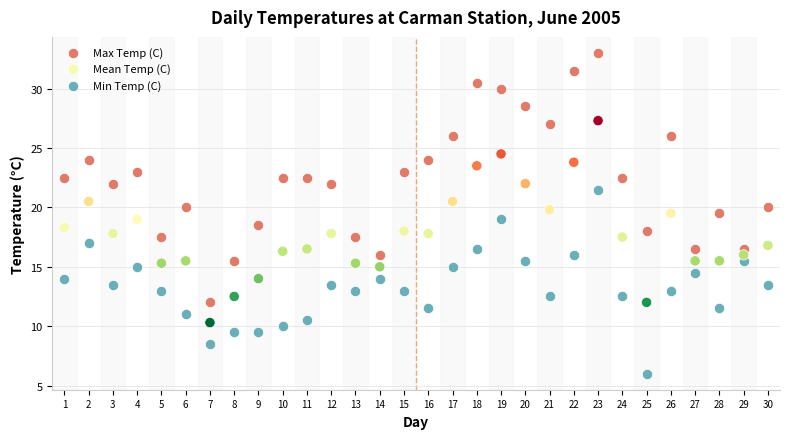

What are all the series names shown in the legend?

Max Temp (C), Mean Temp (C), Min Temp (C)